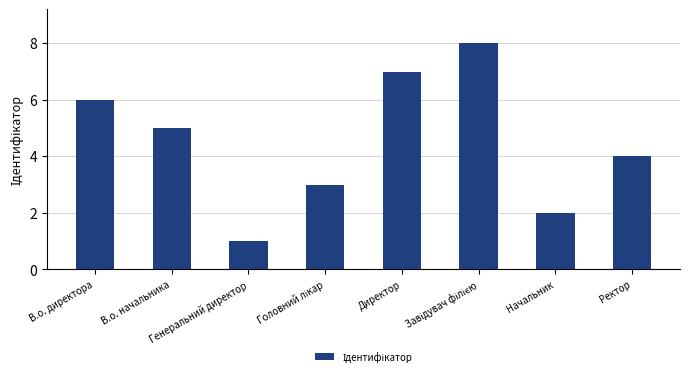

True or false: the data shows 4 at Ректор.

True